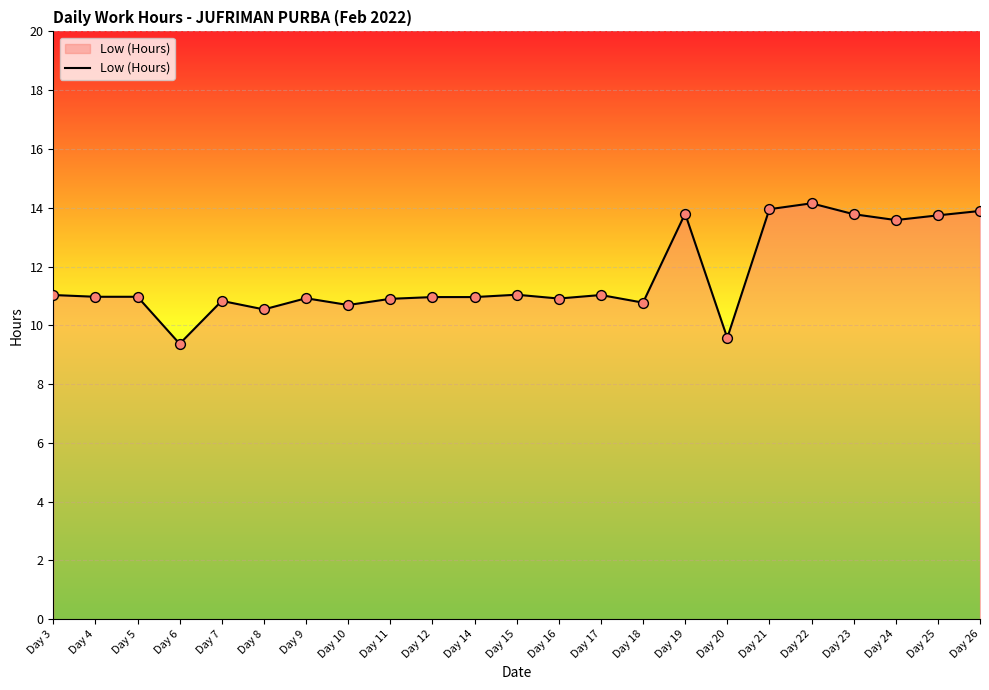

What is the change in value from Day 18 to Day 25?

+3.0